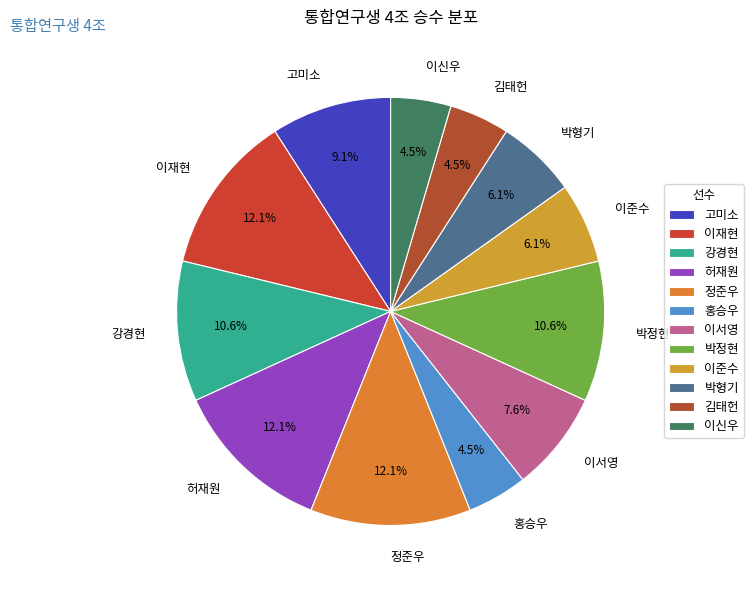

Which has a higher value, 이서영 or 이준수?

이서영